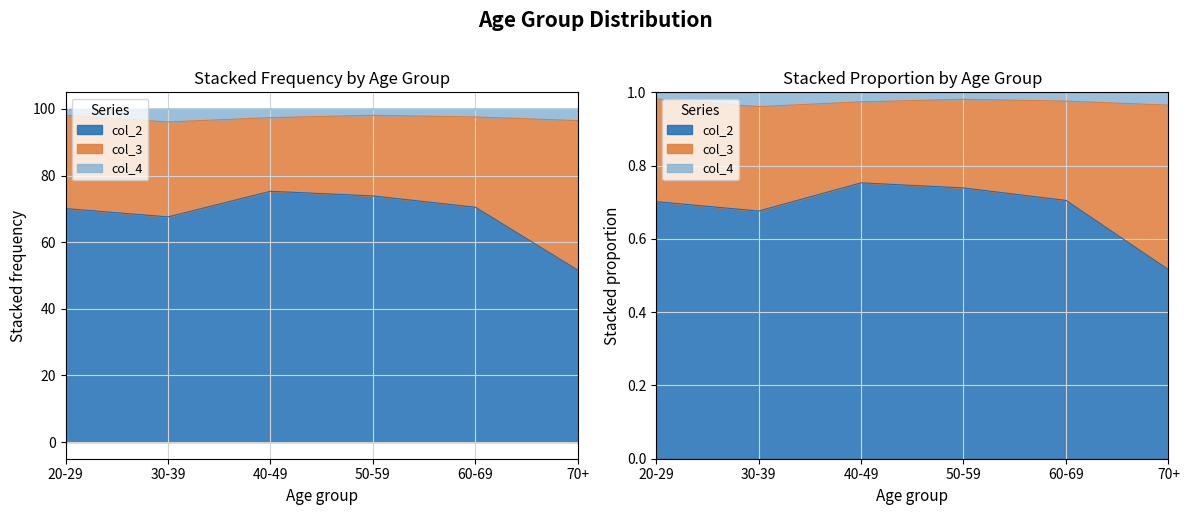

At which category does col_2 reach its first local valley?

30-39